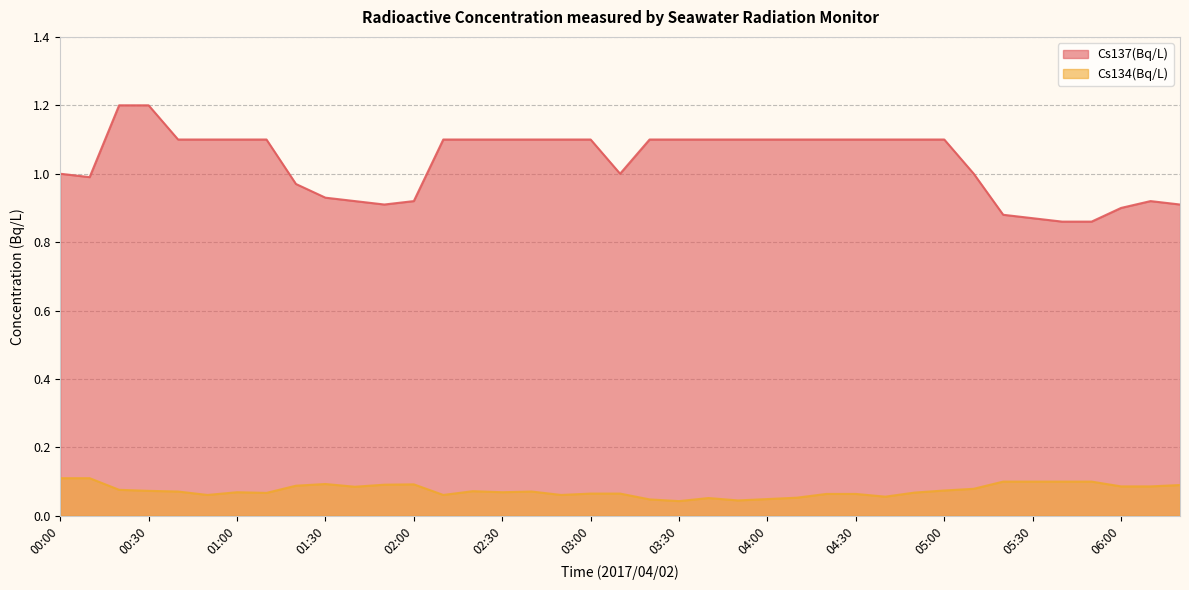

At how many categories does at least one series exceed 0?

39